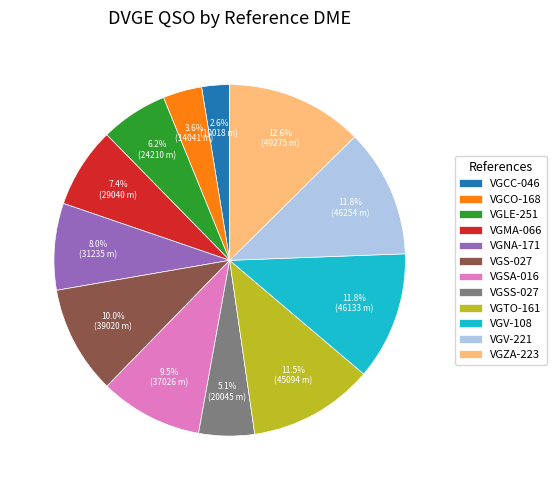

To the nearest percent, what is the average slice percentage?

8%